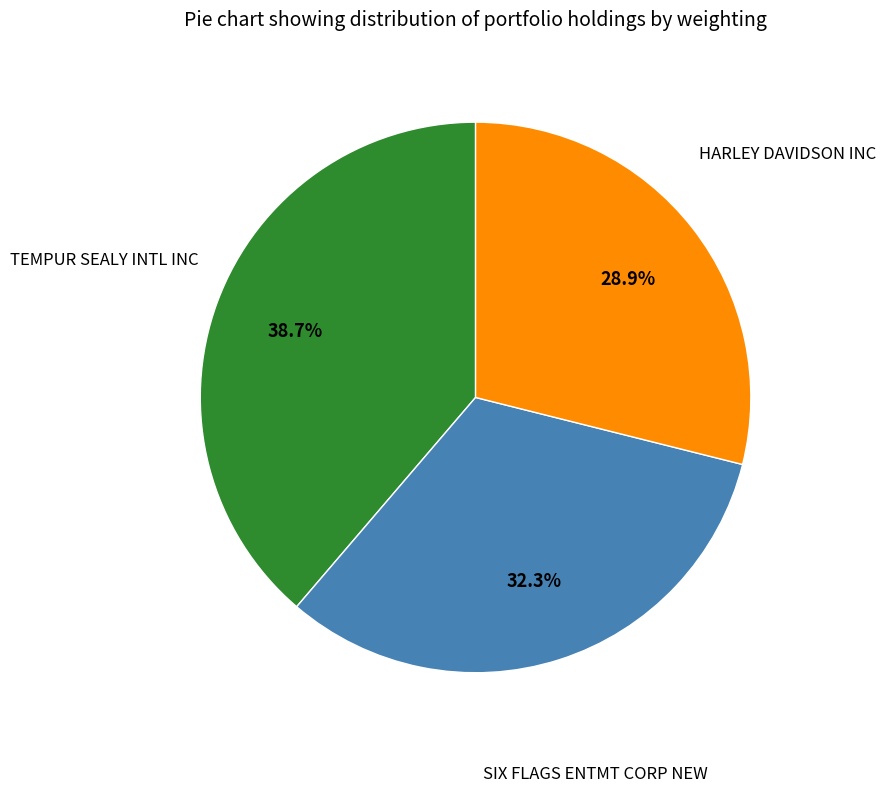

Is there a majority slice in this chart?

No